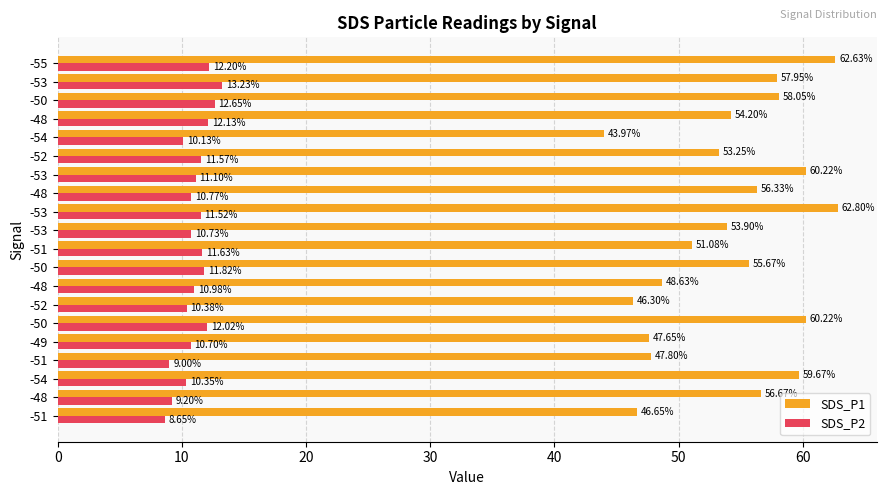

How many data points in SDS_P2 are above 11?

10